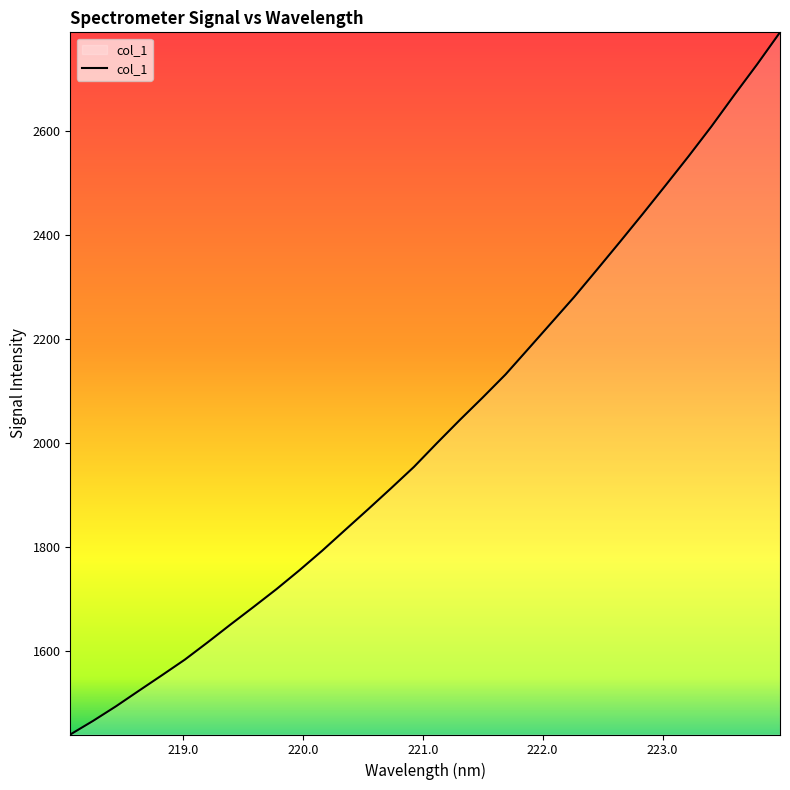

What is the maximum value shown in the chart?

2790.6